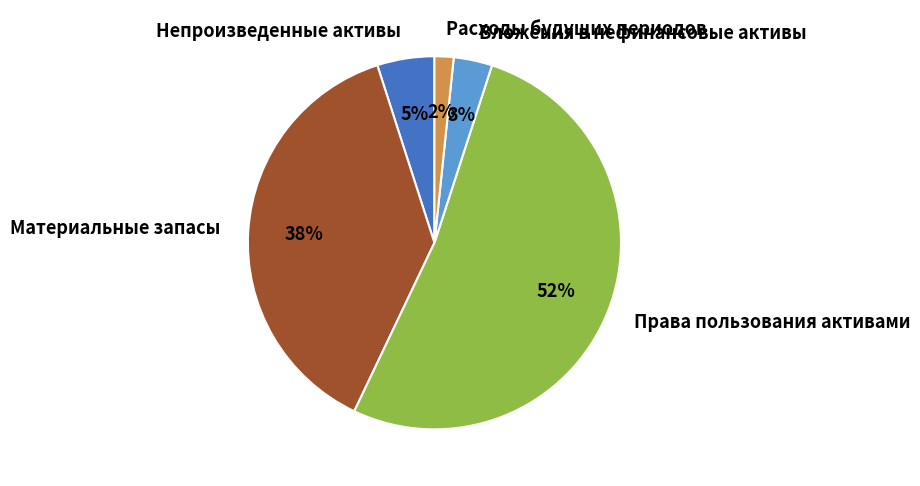

Combined, do Расходы будущих периодов and Непроизведенные активы account for over 50%?

No